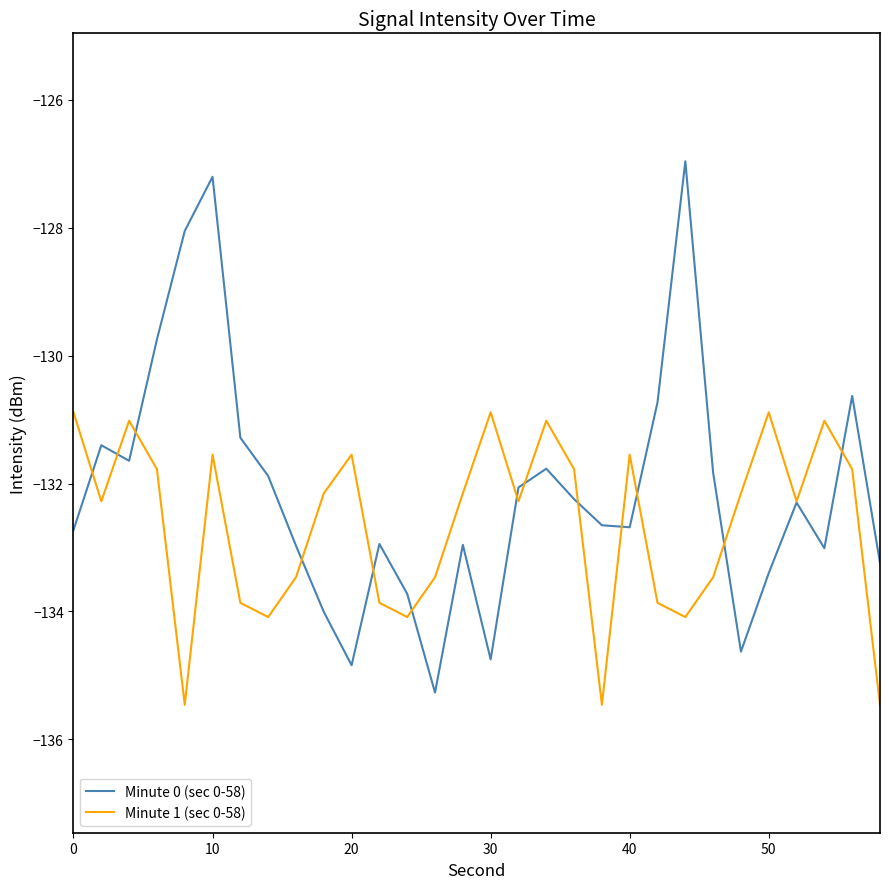

After their last crossing, which series has the higher values: Minute 1 (sec 0-58) or Minute 0 (sec 0-58)?

Minute 0 (sec 0-58)